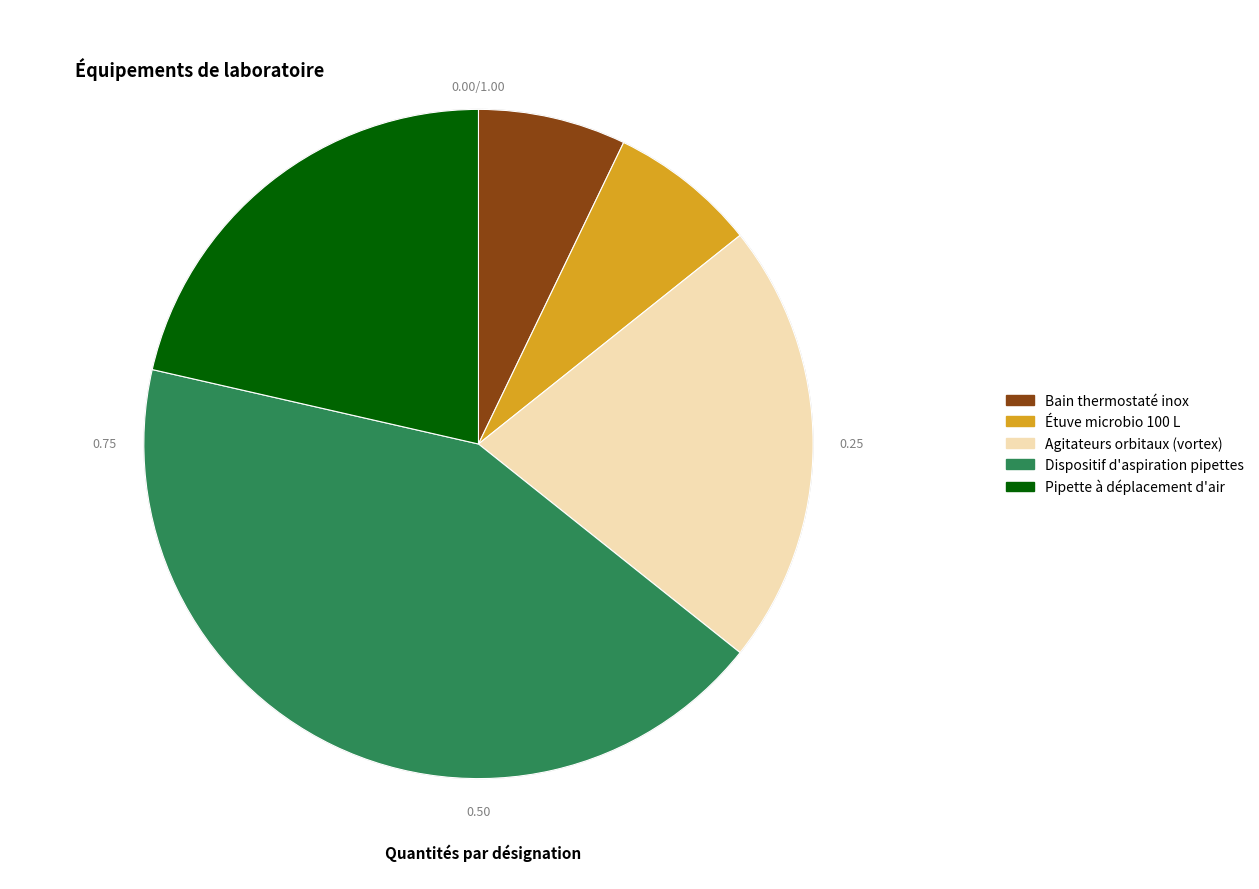

Is the sum of Pipette à déplacement d'air and Dispositif d'aspiration pipettes greater than half?

Yes